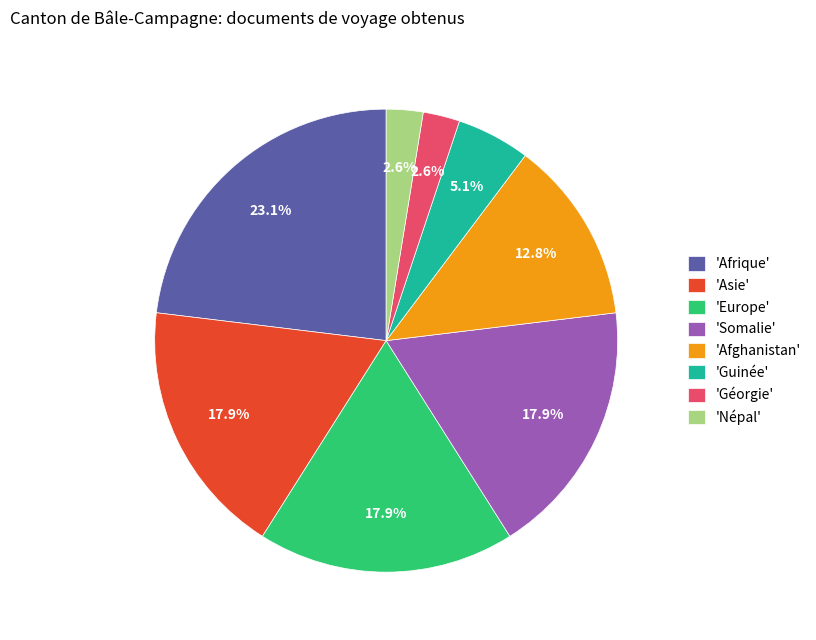

Which category has the biggest portion of the pie?

'Afrique'